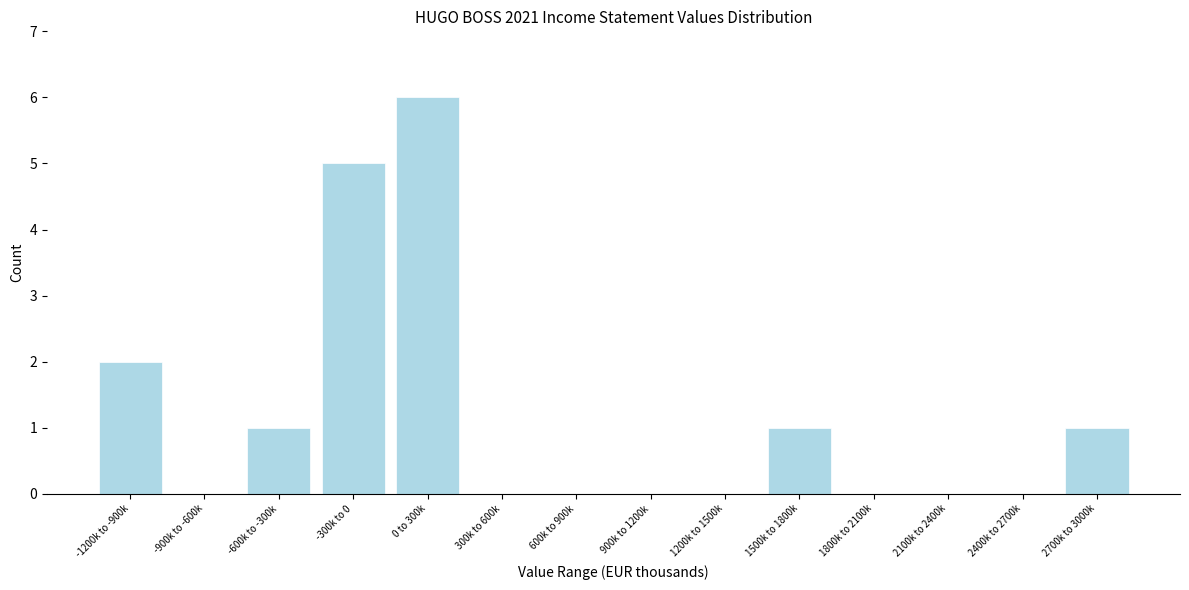

Reading right to left, transcribe all the data shown in this chart.

2700k to 3000k=1	2400k to 2700k=0	2100k to 2400k=0	1800k to 2100k=0	1500k to 1800k=1	1200k to 1500k=0	900k to 1200k=0	600k to 900k=0	300k to 600k=0	0 to 300k=6	-300k to 0=5	-600k to -300k=1	-900k to -600k=0	-1200k to -900k=2